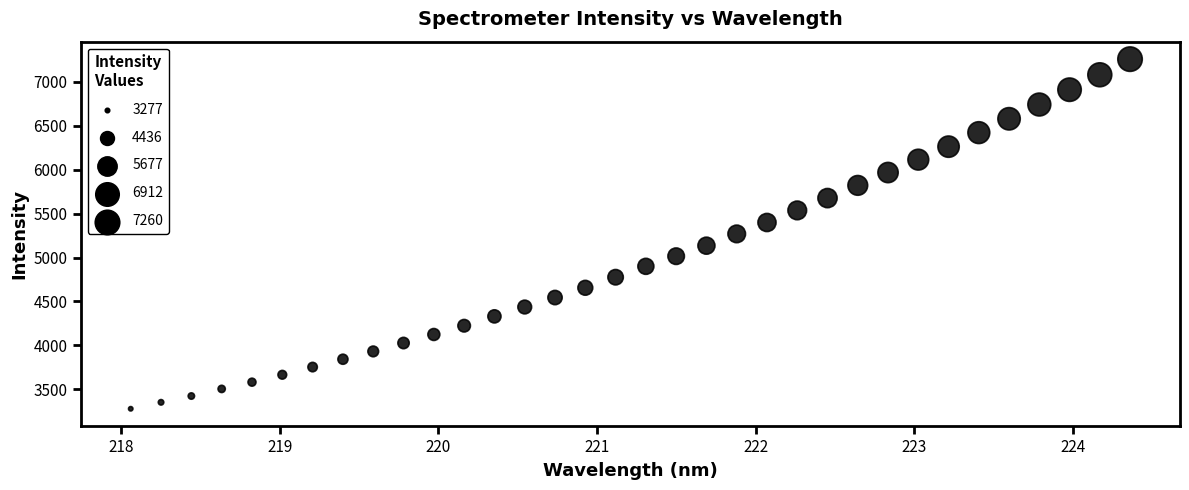

What is the range of X values (max minus min)?

6.3